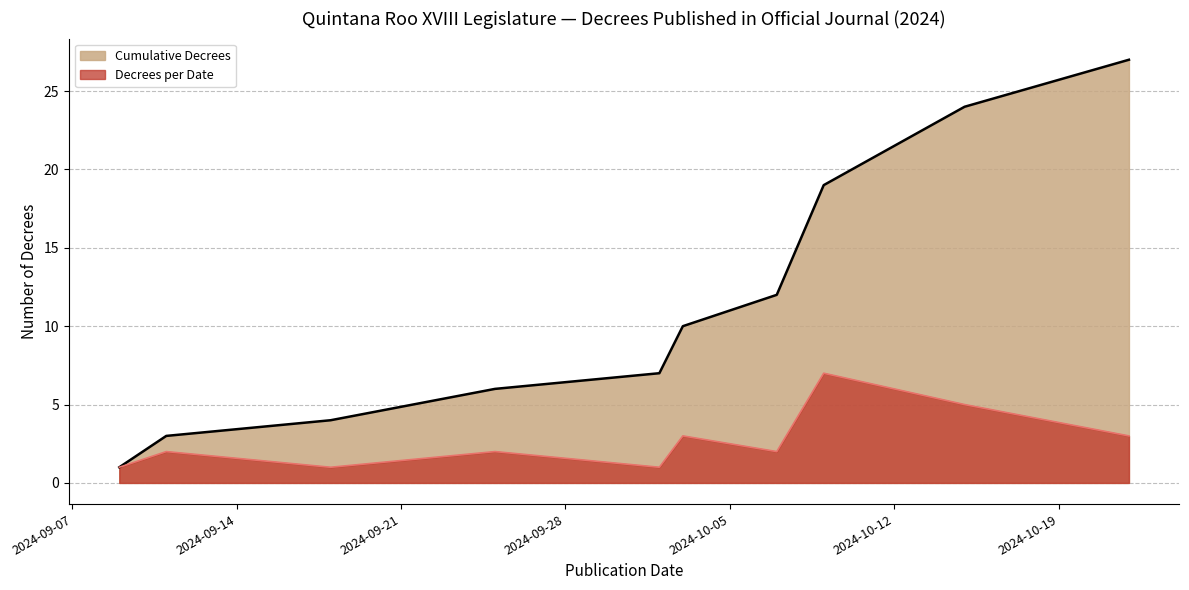

True or false: Cumulative Decrees has more than 2 interior local peaks.

False